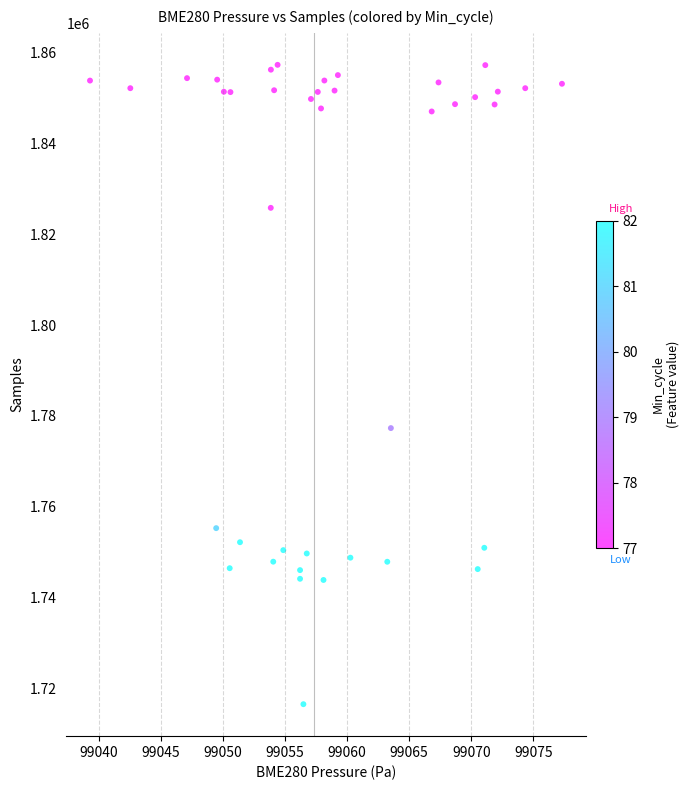

What Y value in the scatter plot is closest to 1786912?

1777316.8